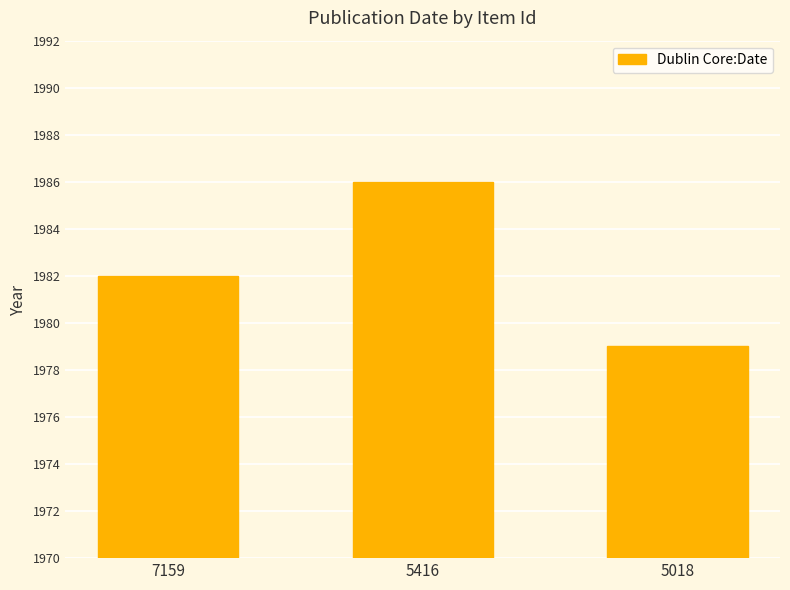

Are the bars grouped side by side (vs. stacked)?

No